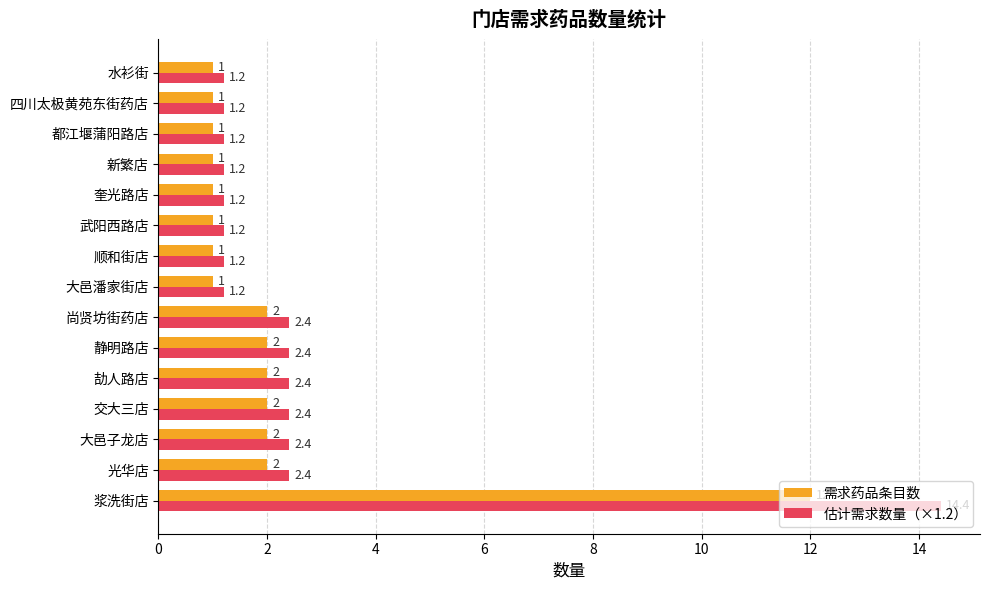

What is the maximum value shown in the chart?

14.4